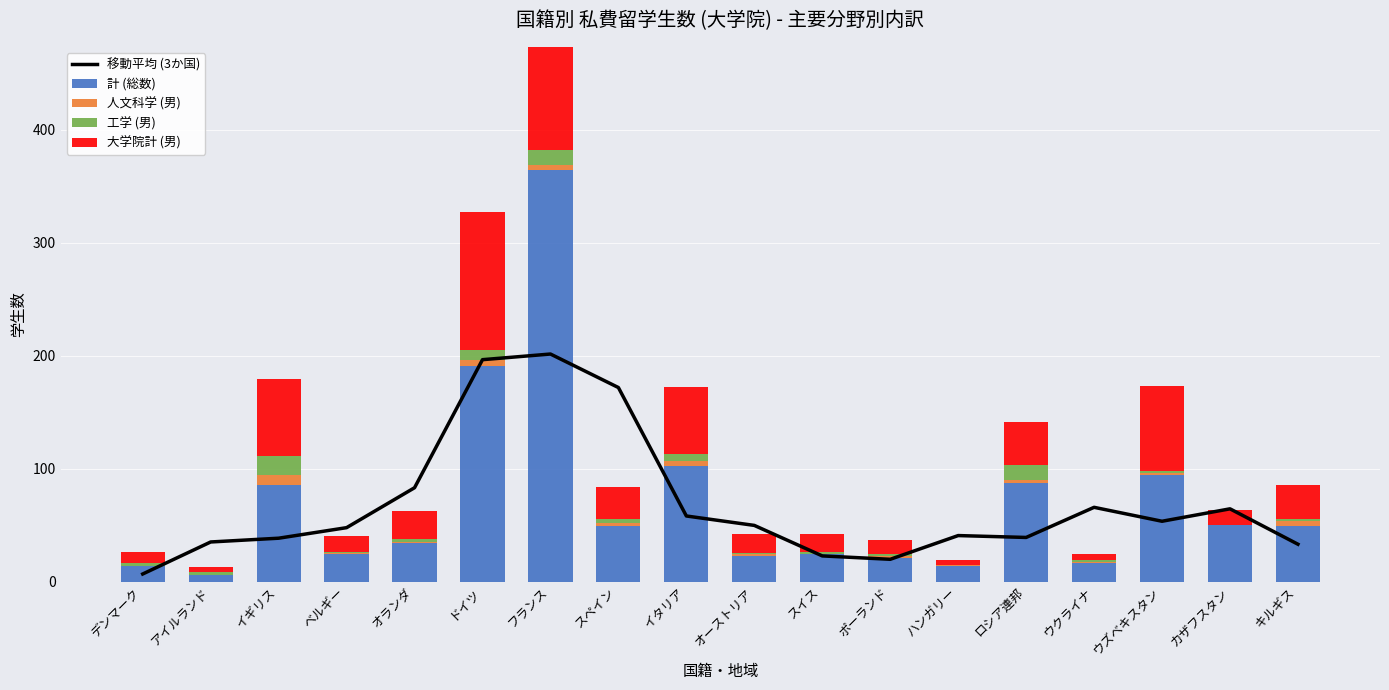

At how many categories does at least one series exceed 358?

1